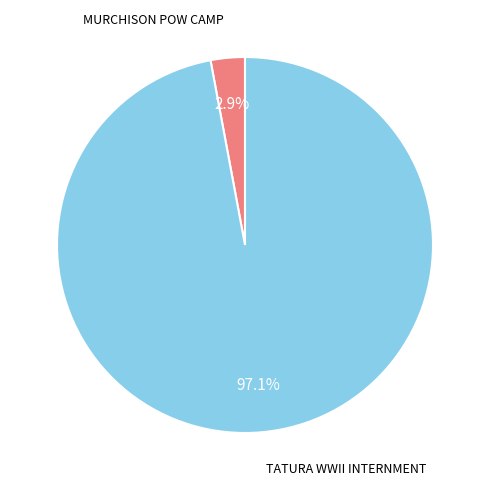

Is there a majority slice in this chart?

Yes